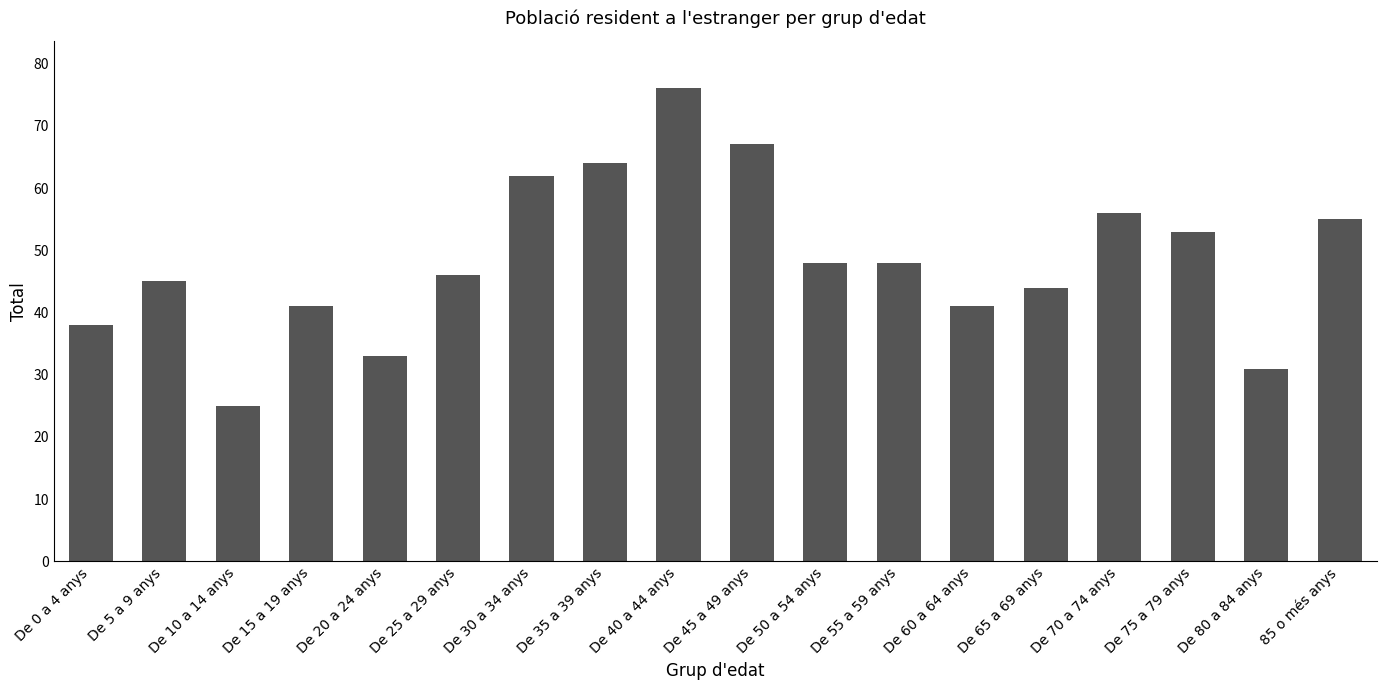

Reading right to left, transcribe all the data shown in this chart.

85 o més anys=55	De 80 a 84 anys=31	De 75 a 79 anys=53	De 70 a 74 anys=56	De 65 a 69 anys=44	De 60 a 64 anys=41	De 55 a 59 anys=48	De 50 a 54 anys=48	De 45 a 49 anys=67	De 40 a 44 anys=76	De 35 a 39 anys=64	De 30 a 34 anys=62	De 25 a 29 anys=46	De 20 a 24 anys=33	De 15 a 19 anys=41	De 10 a 14 anys=25	De 5 a 9 anys=45	De 0 a 4 anys=38